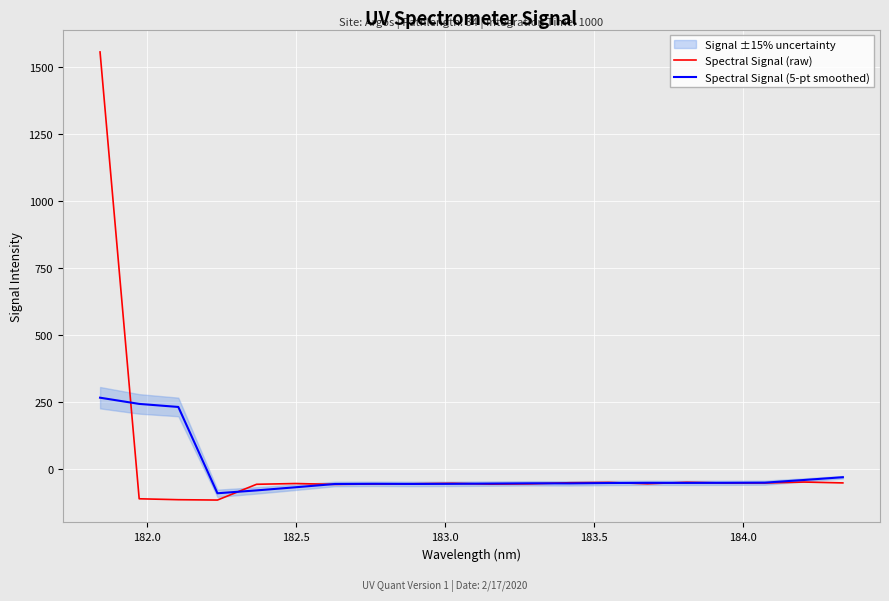

What is the highest value of the Spectral Signal (5-pt smoothed) series?

266.0